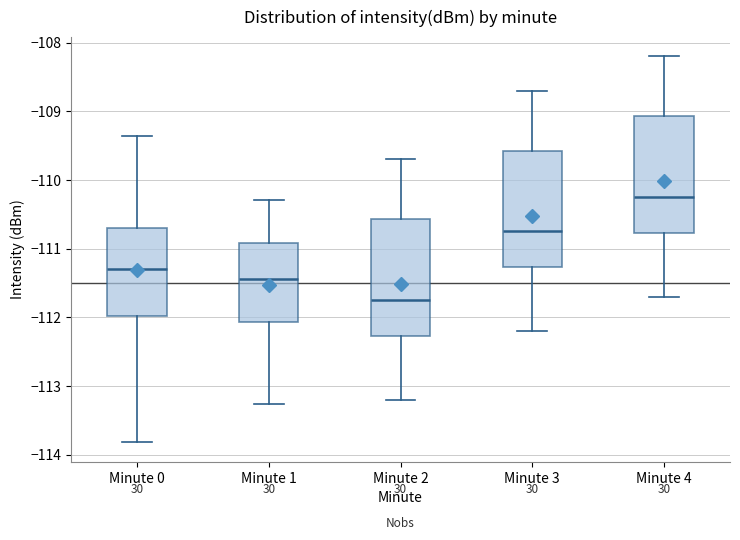

Where does the median line of the box for Minute 3 sit on the y-axis? The values are not printed on the chart, so give them approximately, as read against the axis.

-110.7